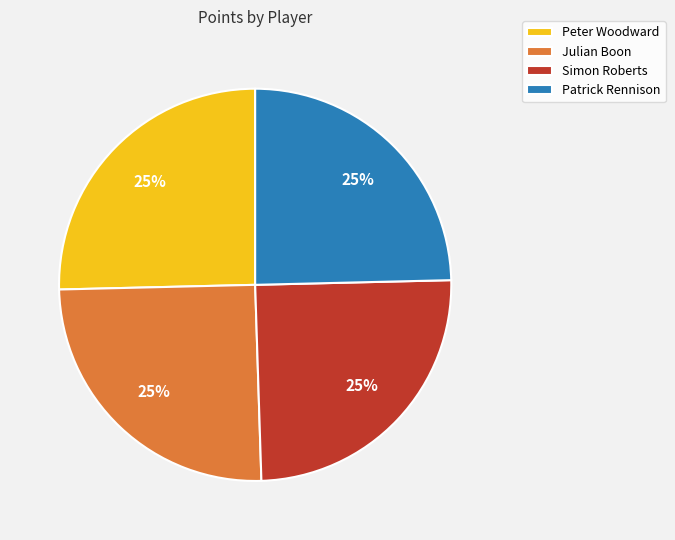

How many segments does this pie chart have?

4